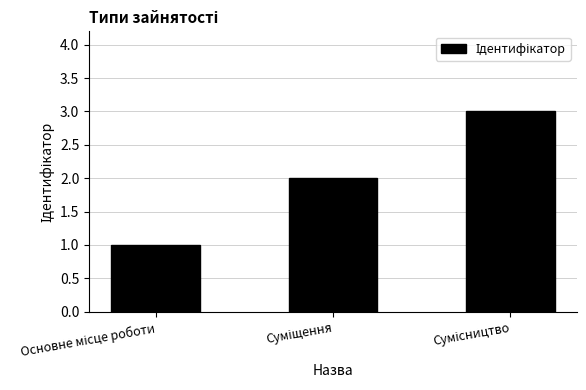

What is the greatest value displayed?

3